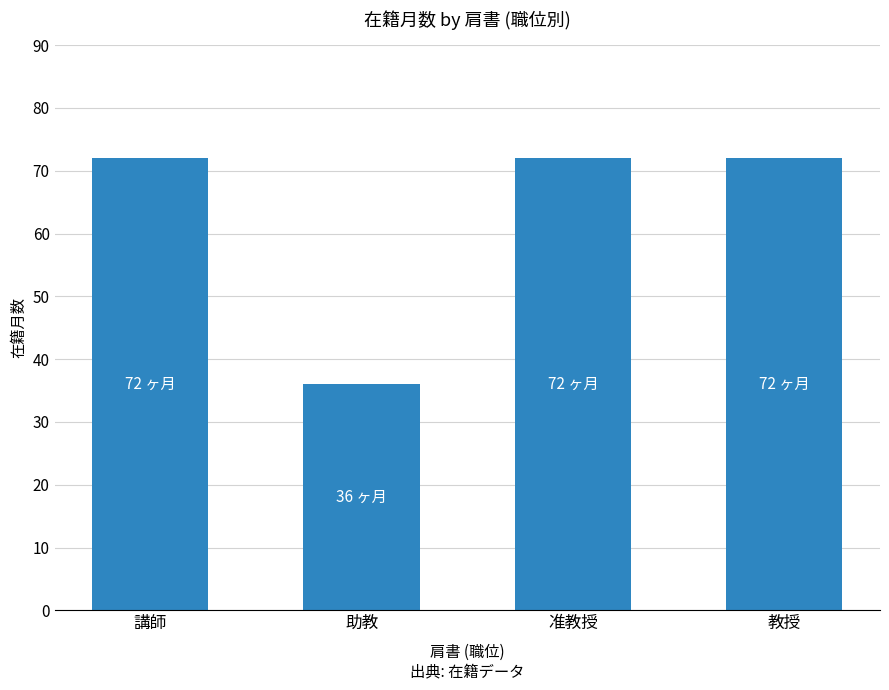

Reading right to left, what are all the values shown in this chart?

教授=72	准教授=72	助教=36	講師=72